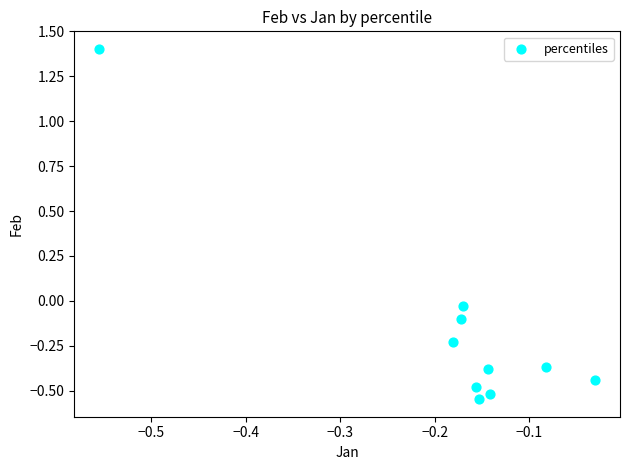

What is the range of Y values (max minus min)?

2.0